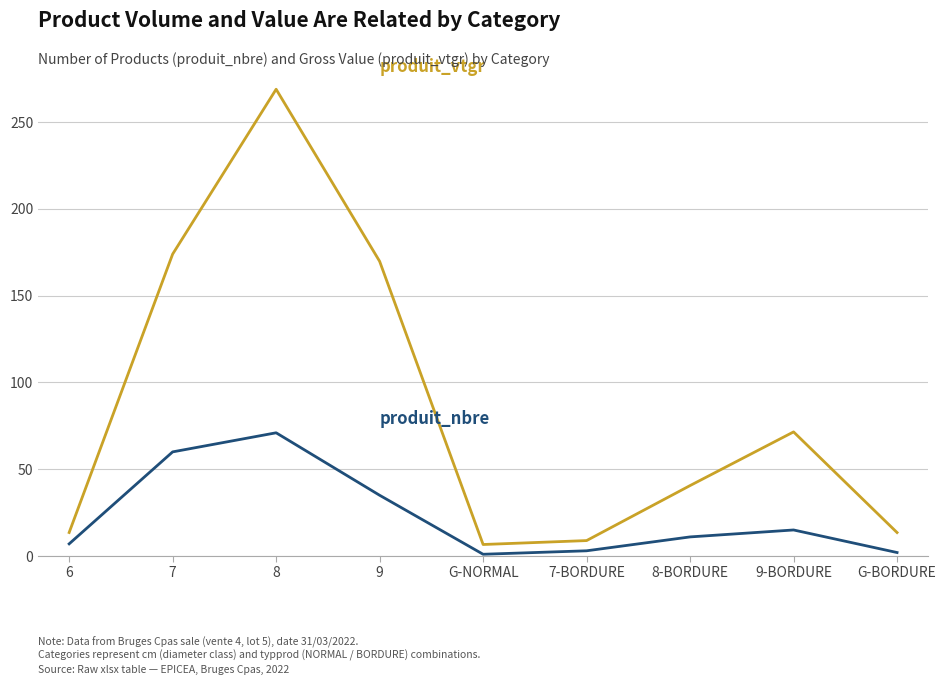

At which category is the sum across all series the highest?

8